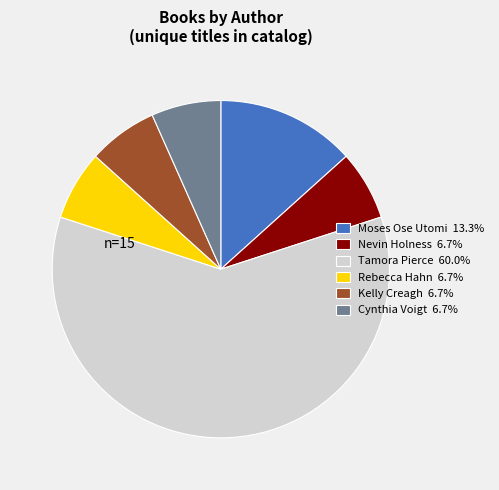

Approximately how many times larger is the value at Cynthia Voigt compared to Moses Ose Utomi?

0.5